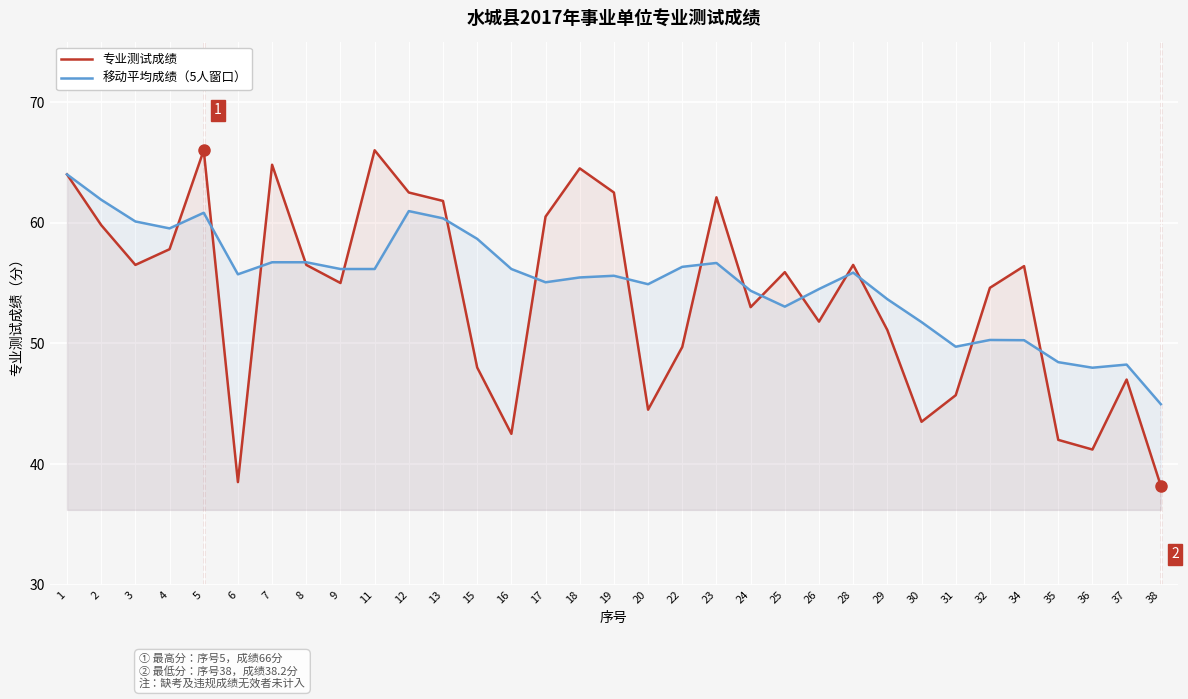

Does the chart display data point markers on the line(s)?

No